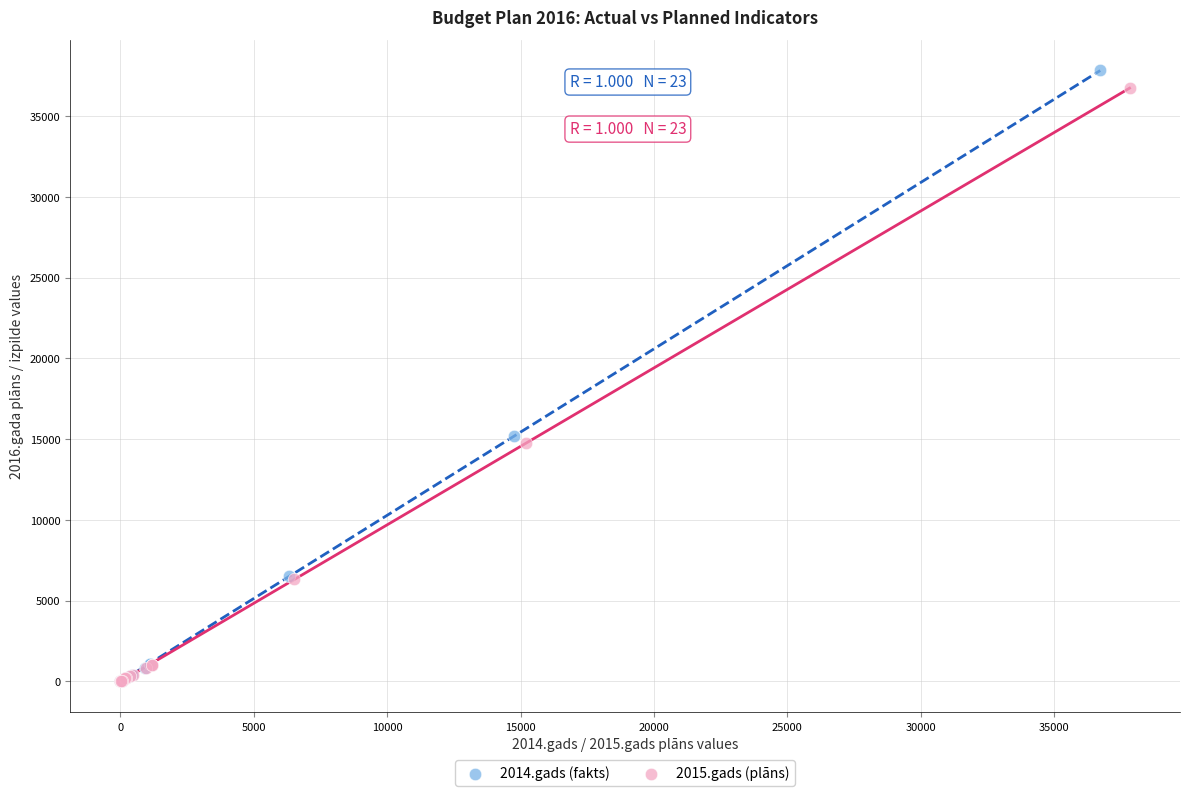

Which series reaches the maximum Y coordinate?

2014.gads (fakts)